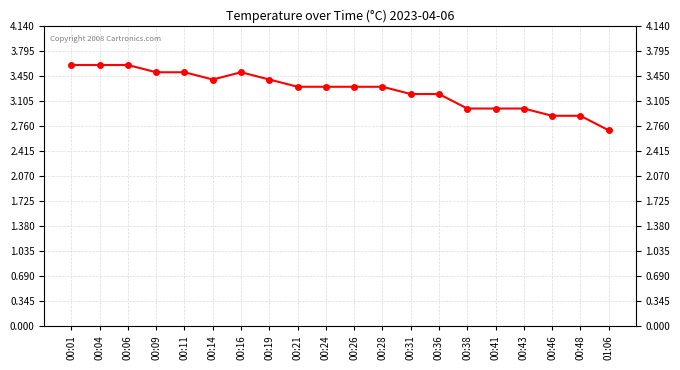

What is the sum of all values?

65.2